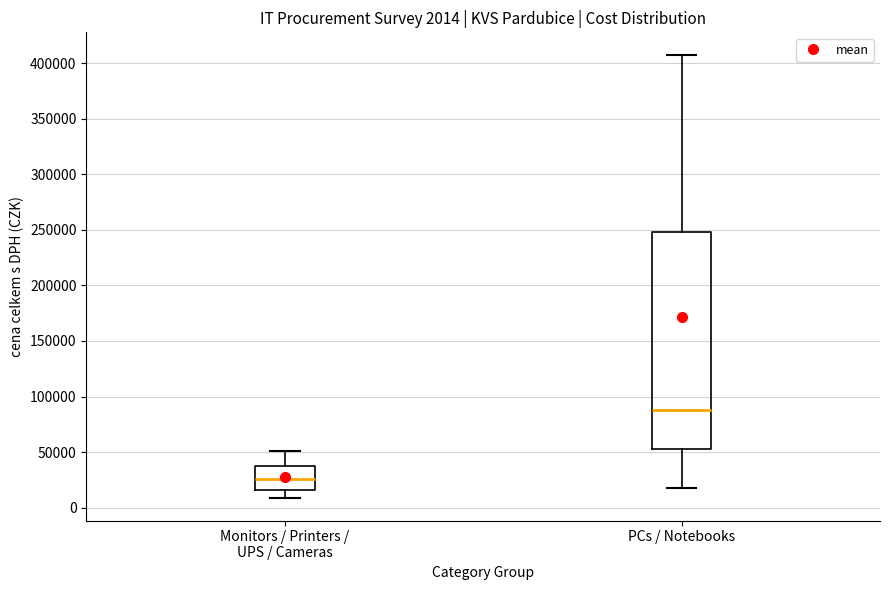

Which box is the tallest, from its lower edge to its upper edge?

PCs / Notebooks